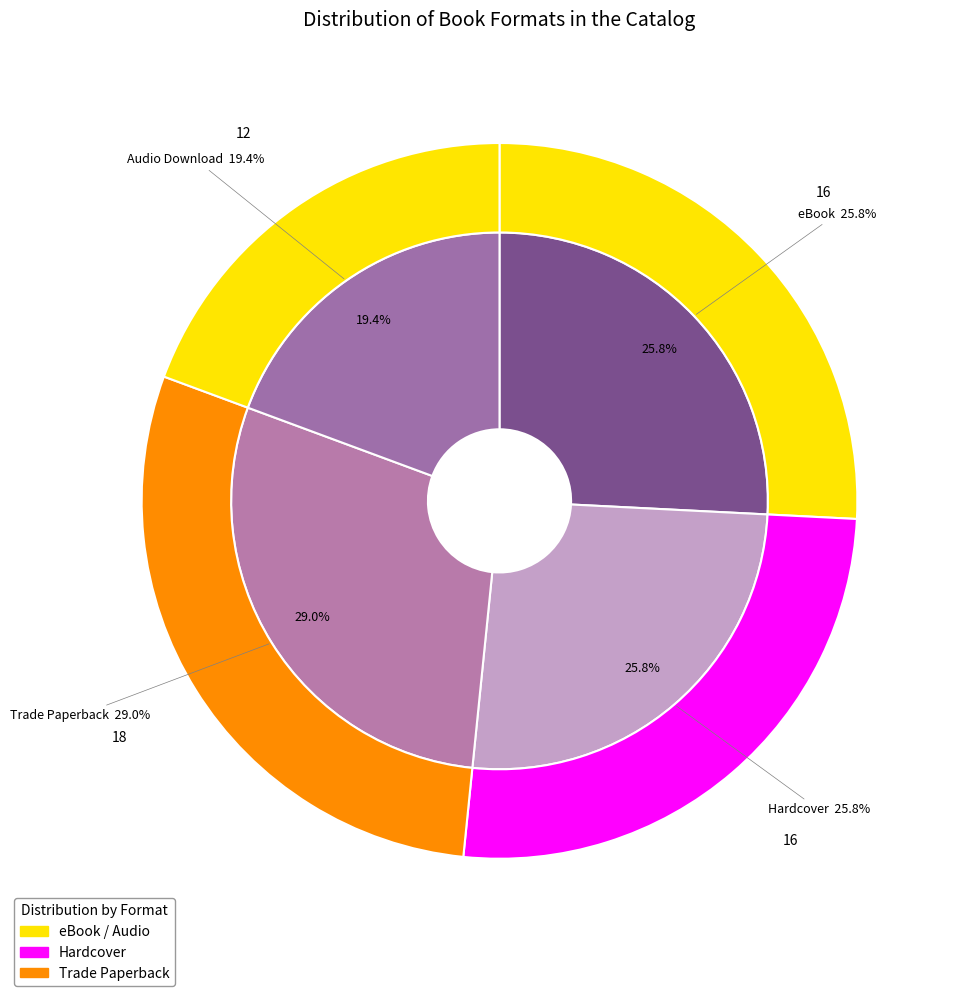

True or false: Trade Paperback accounts for 41% of the total.

False